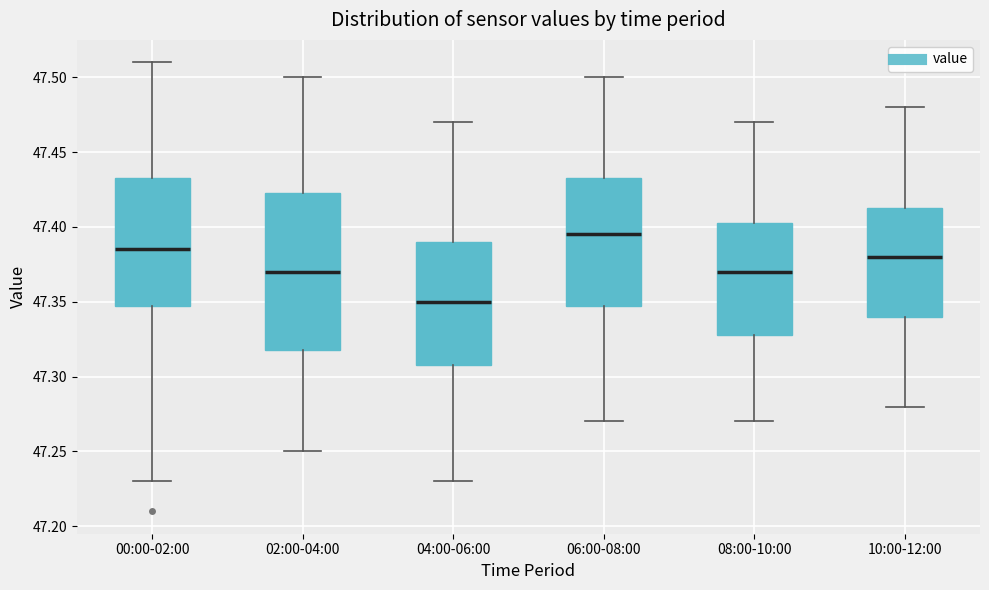

Reading left to right, read every box against the y-axis: the position of its median line, the range the box covers, and the ends of its whiskers. The values are not printed on the chart, so give them approximately, as read against the axis.

00:00-02:00: median 47.385, box 47.350 to 47.435, whiskers 47.230 to 47.510
02:00-04:00: median 47.370, box 47.320 to 47.425, whiskers 47.250 to 47.500
04:00-06:00: median 47.350, box 47.310 to 47.390, whiskers 47.230 to 47.470
06:00-08:00: median 47.395, box 47.350 to 47.435, whiskers 47.270 to 47.500
08:00-10:00: median 47.370, box 47.330 to 47.405, whiskers 47.270 to 47.470
10:00-12:00: median 47.380, box 47.340 to 47.415, whiskers 47.280 to 47.480